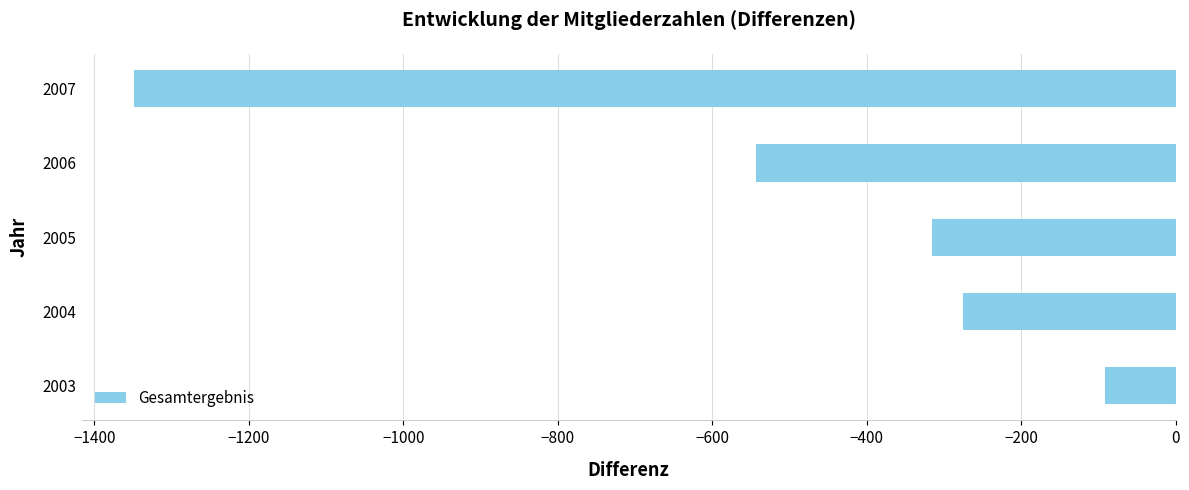

What is the change in value from 2005 to 2006?

-228